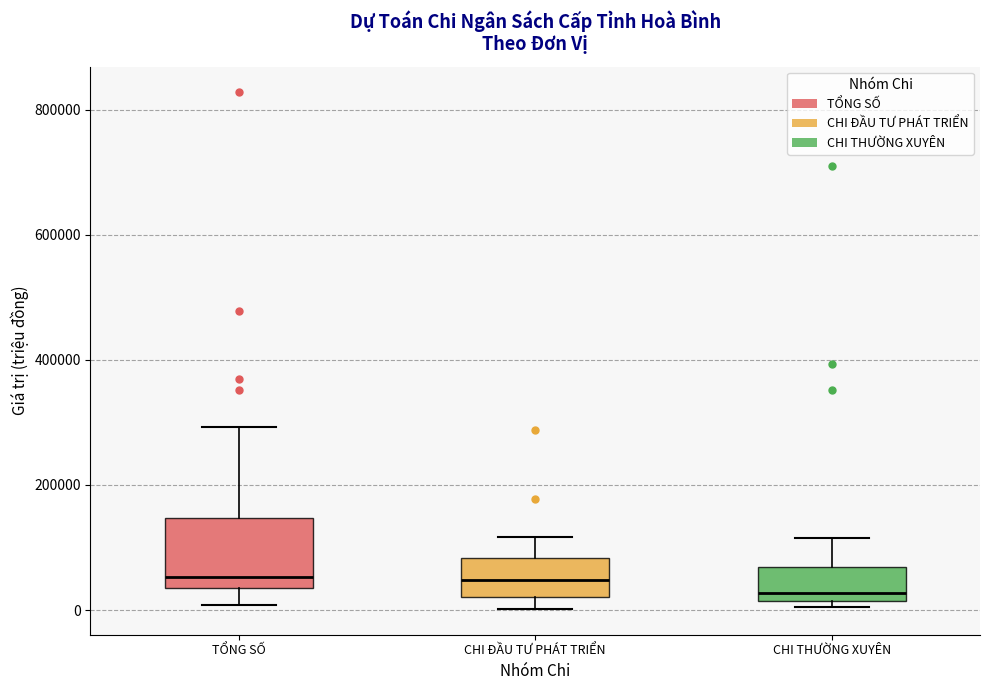

Reading left to right, transcribe this box plot: for each box, give where its median line is, the range the box spans, and where its two whiskers end, as read against the y-axis. The values are not printed on the chart, so give them approximately, as read against the axis.

TỔNG SỐ: median 60000, box 40000 to 140000, whiskers 0 to 300000
CHI ĐẦU TƯ PHÁT TRIỂN: median 40000, box 20000 to 80000, whiskers 0 to 120000
CHI THƯỜNG XUYÊN: median 20000 (just above the box's lower edge), box 20000 to 60000, whiskers 0 to 120000